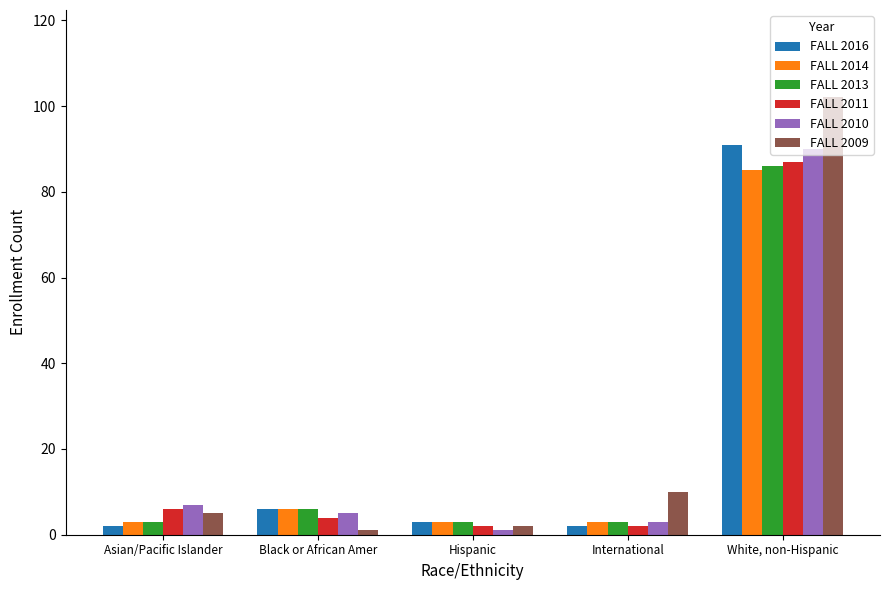

Reading left to right, list all the values displayed in this chart.

FALL 2016: Asian/Pacific Islander=2	Black or African Amer=6	Hispanic=3	International=2	White, non-Hispanic=91
FALL 2014: Asian/Pacific Islander=3	Black or African Amer=6	Hispanic=3	International=3	White, non-Hispanic=85
FALL 2013: Asian/Pacific Islander=3	Black or African Amer=6	Hispanic=3	International=3	White, non-Hispanic=86
FALL 2011: Asian/Pacific Islander=6	Black or African Amer=4	Hispanic=2	International=2	White, non-Hispanic=87
FALL 2010: Asian/Pacific Islander=7	Black or African Amer=5	Hispanic=1	International=3	White, non-Hispanic=90
FALL 2009: Asian/Pacific Islander=5	Black or African Amer=1	Hispanic=2	International=10	White, non-Hispanic=102